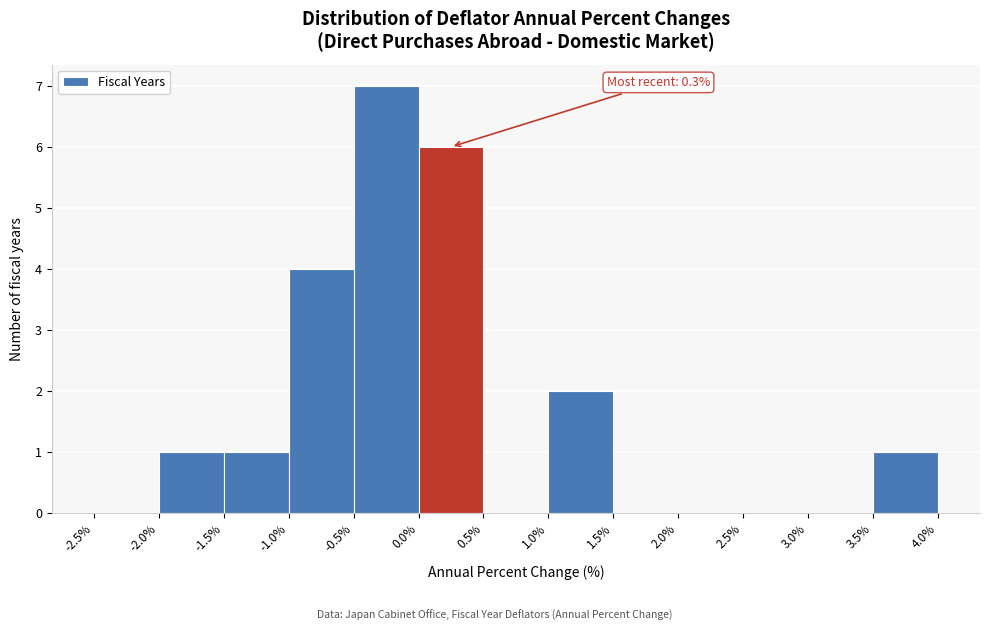

Over which range of the x-axis is the bar tallest?

-0.5% to 0.0%